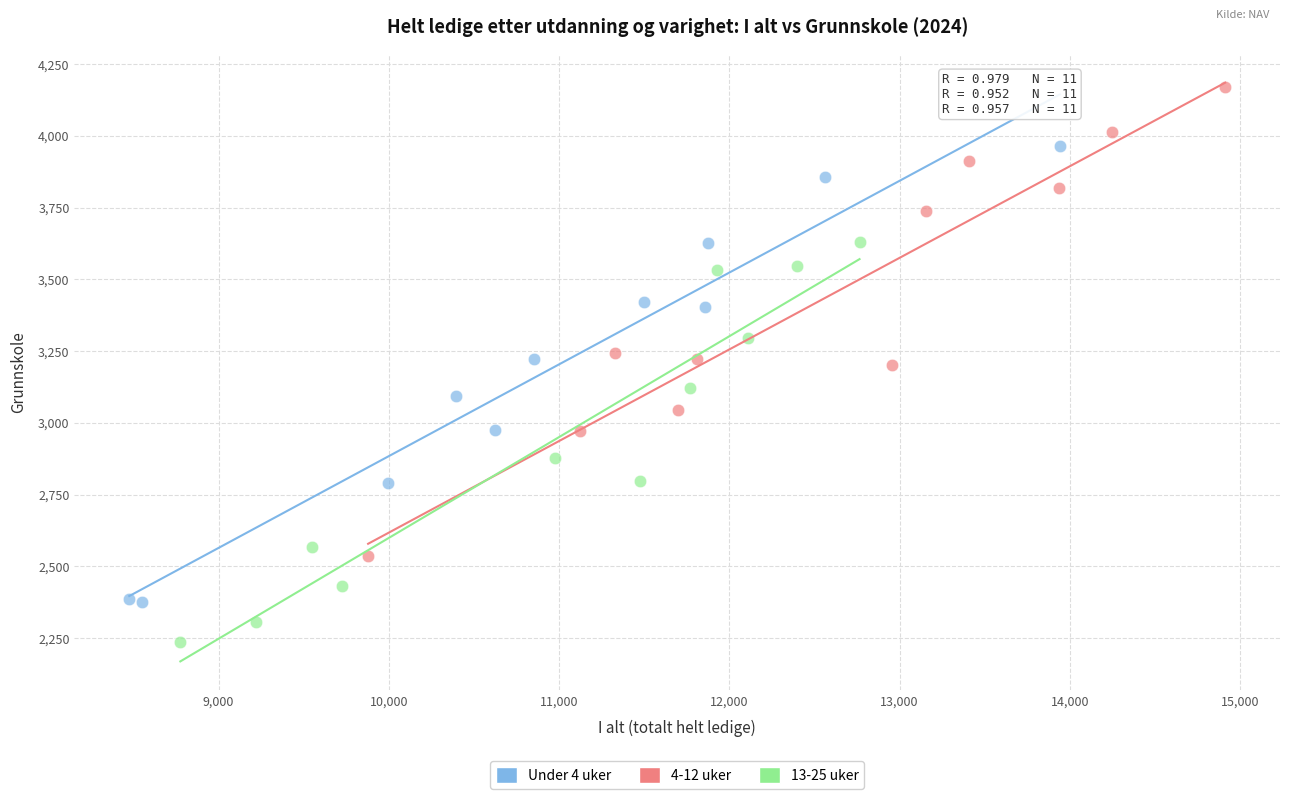

Which series contains the highest Y value?

4-12 uker